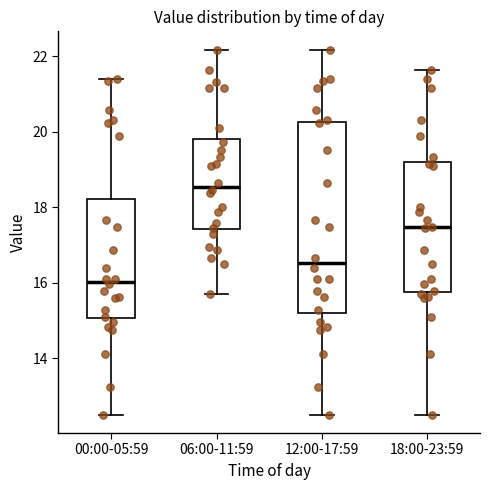

Reading left to right, read every box against the y-axis: the position of its median line, the range the box covers, and the ends of its whiskers. The values are not printed on the chart, so give them approximately, as read against the axis.

00:00-05:59: median 16.0, box 15.0 to 18.2, whiskers 12.6 to 21.4
06:00-11:59: median 18.6, box 17.4 to 19.8, whiskers 15.8 to 22.2
12:00-17:59: median 16.6, box 15.2 to 20.2, whiskers 12.6 to 22.2
18:00-23:59: median 17.4, box 15.8 to 19.2, whiskers 12.6 to 21.6